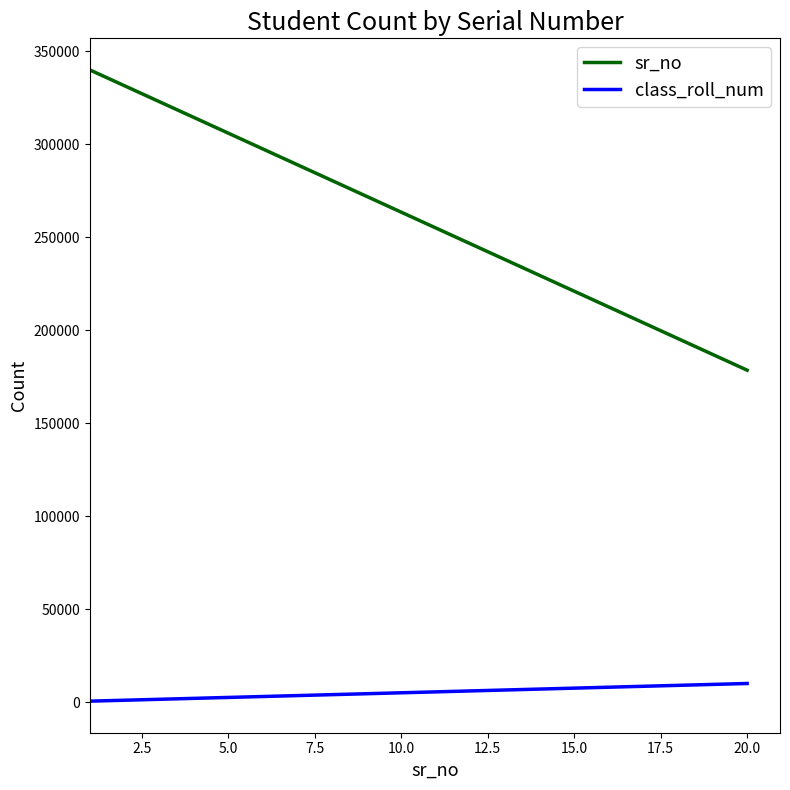

True or false: class_roll_num and sr_no intersect in this chart.

False